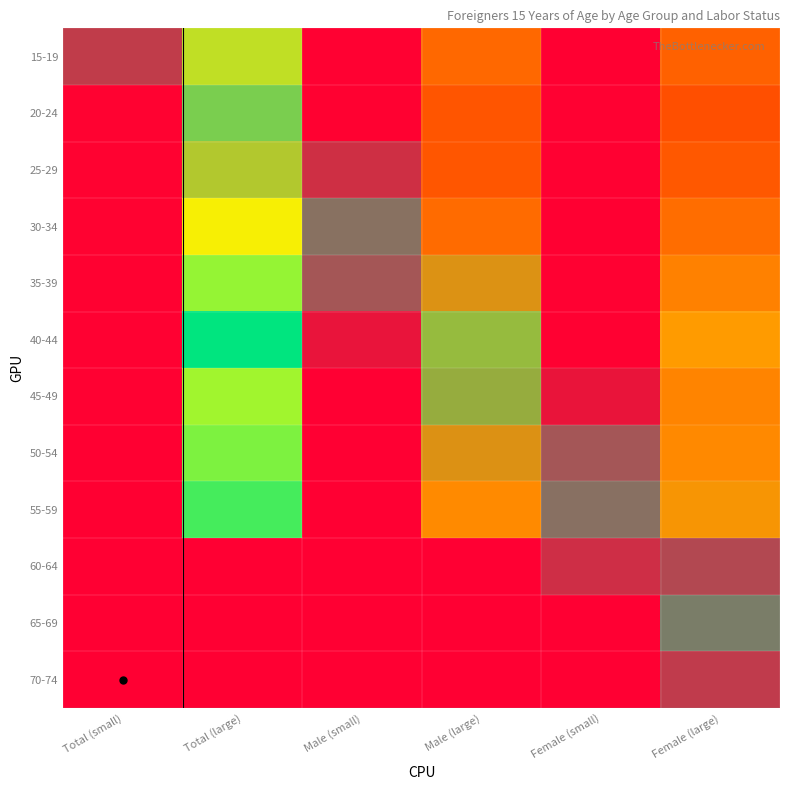

At which category is the sum across all series the highest?

Total (large)